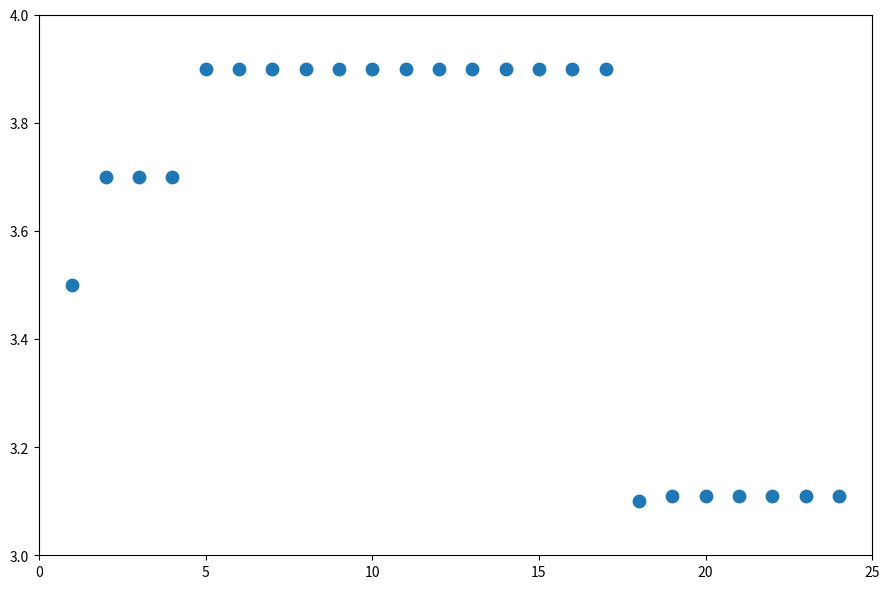

What is the range of X values (max minus min)?

23.0